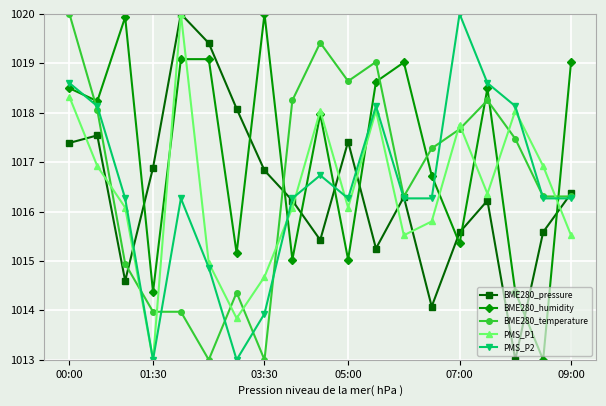

Does the chart display data point markers on the line(s)?

Yes